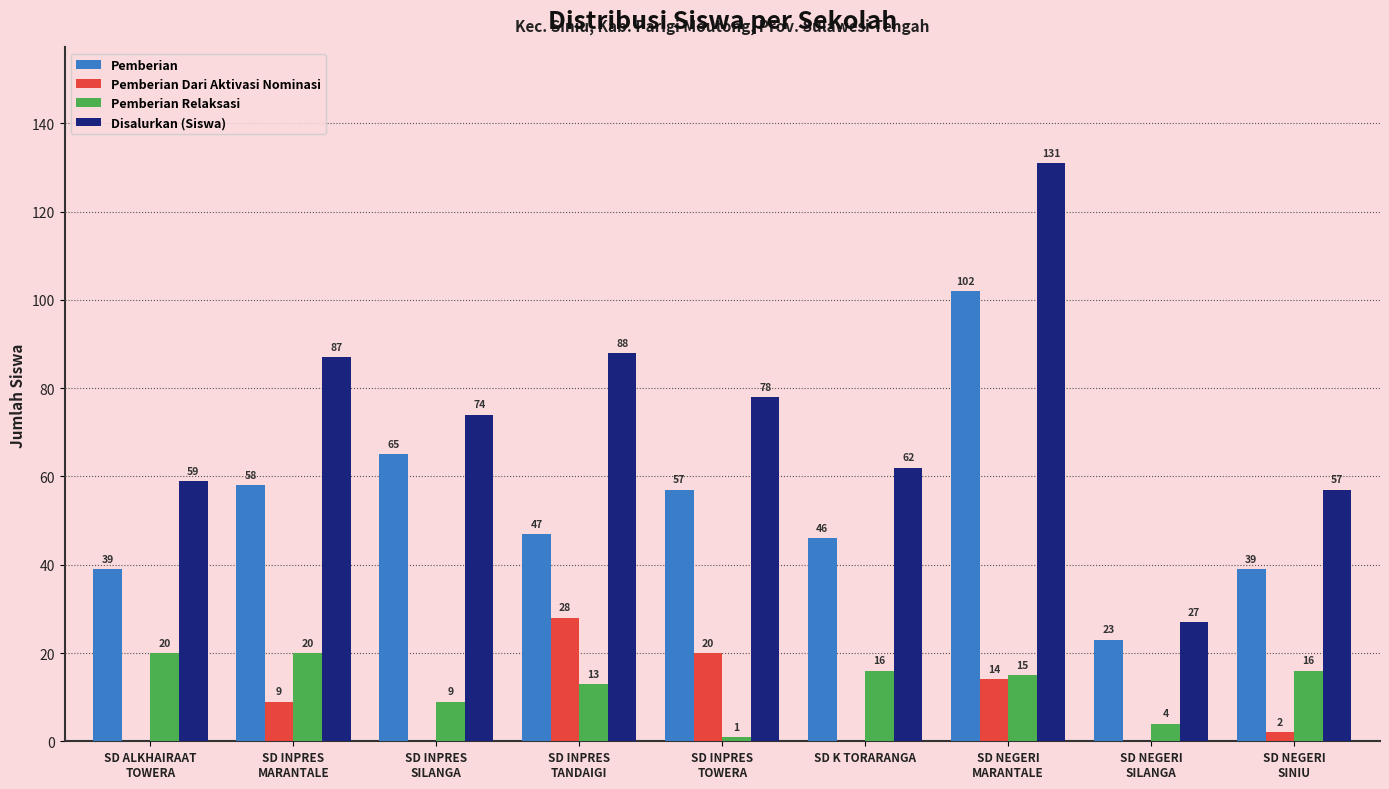

What is the approximate value of Pemberian Dari Aktivasi Nominasi at SD INPRES
TOWERA, to the nearest 10?

20